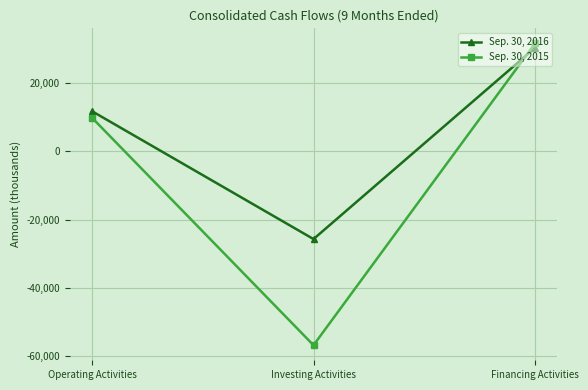

At which label is Sep. 30, 2016 closest to 2363?

Operating Activities